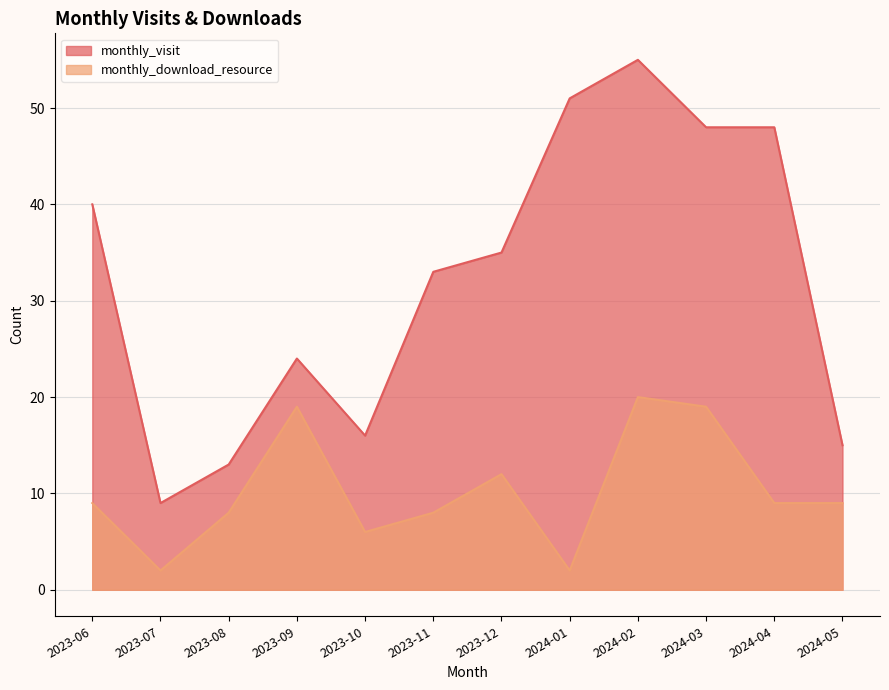

Is it true that monthly_download_resource equals 4 at 2023-11?

False